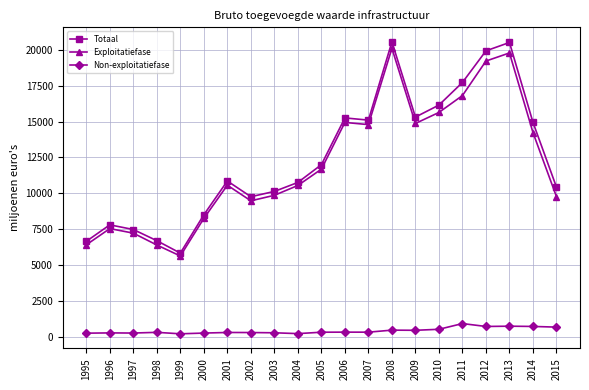

True or false: Non-exploitatiefase and Exploitatiefase cross at least once.

False